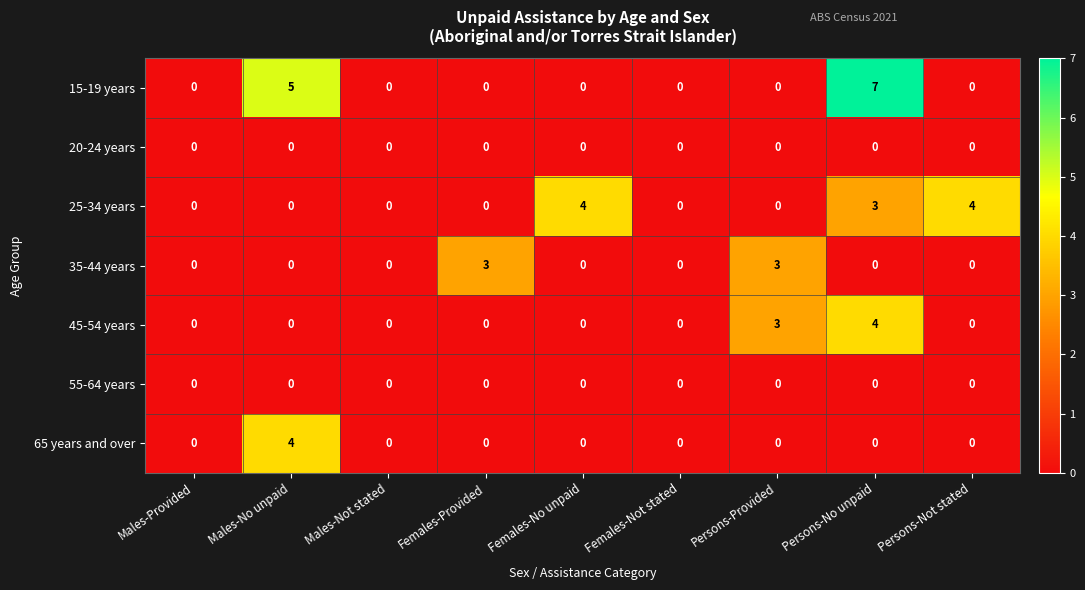

Which series has the widest spread of values?

15-19 years